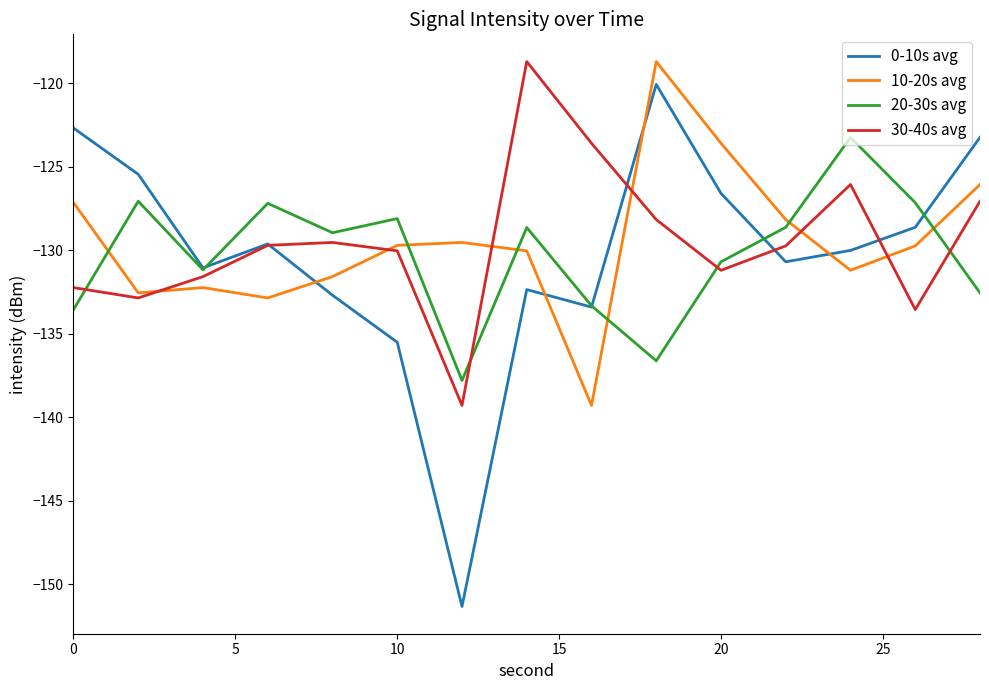

What is the maximum value shown in the chart?

-118.7